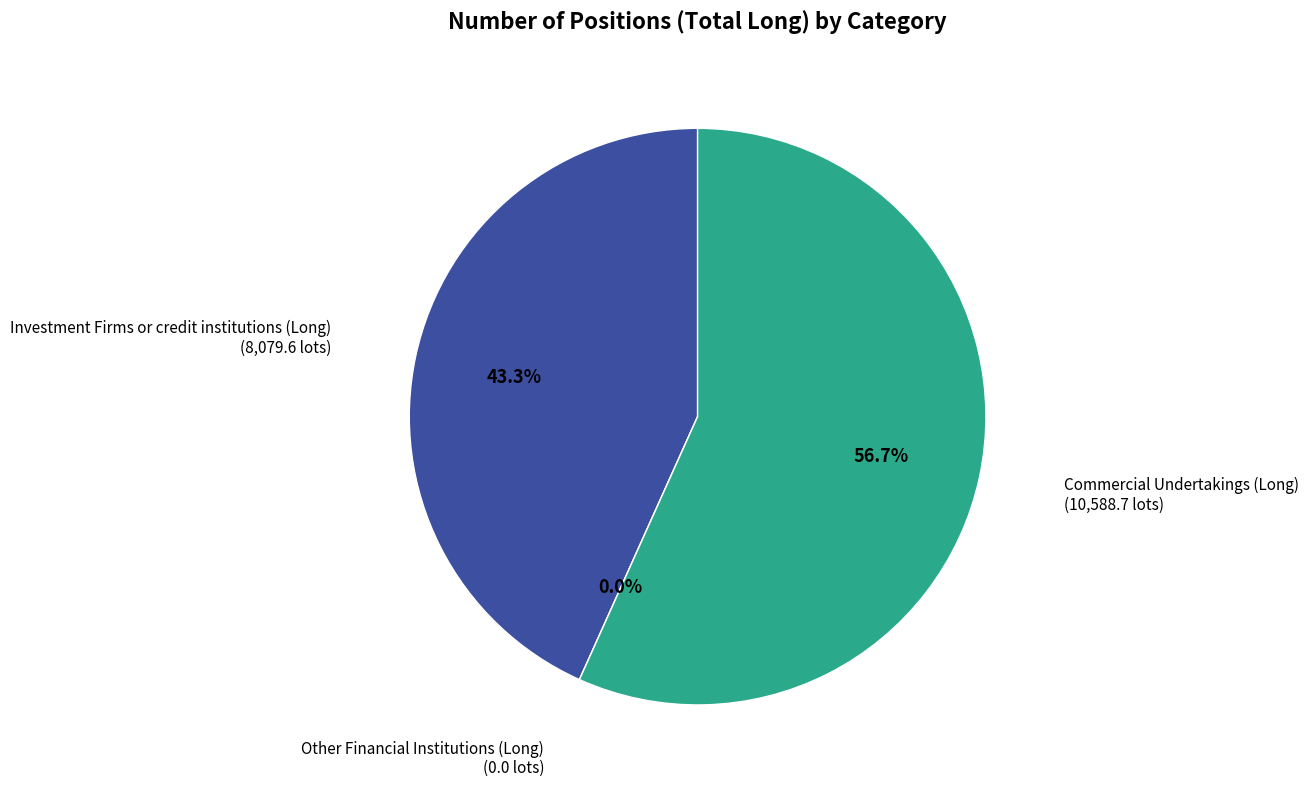

To the nearest percent, what percentage of the pie is Commercial Undertakings (Long)?

57%